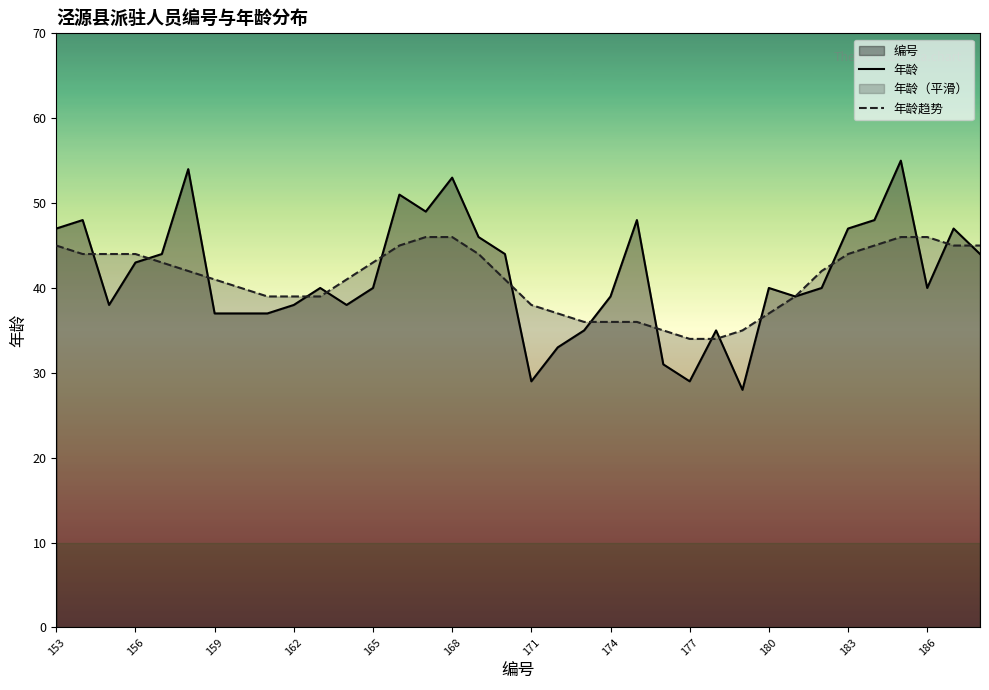

True or false: 年龄 has a value of 53 at 168.

True